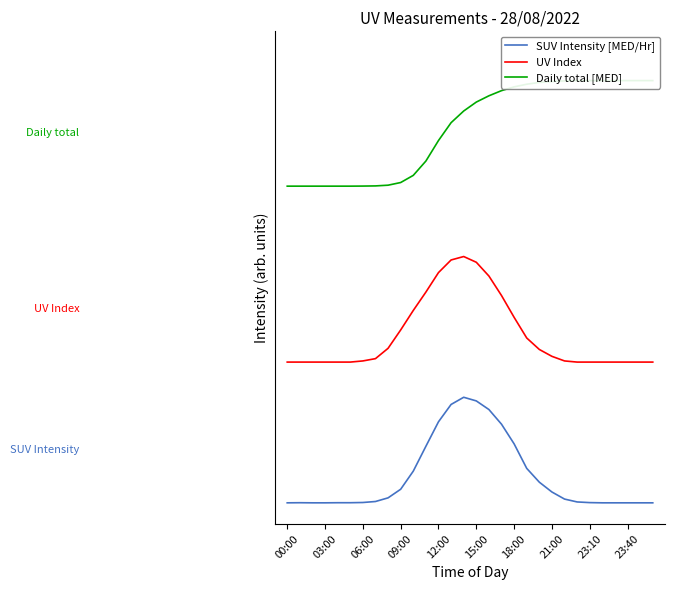

The SUV Intensity [MED/Hr] series shows 1.0 at 14. True or false?

False